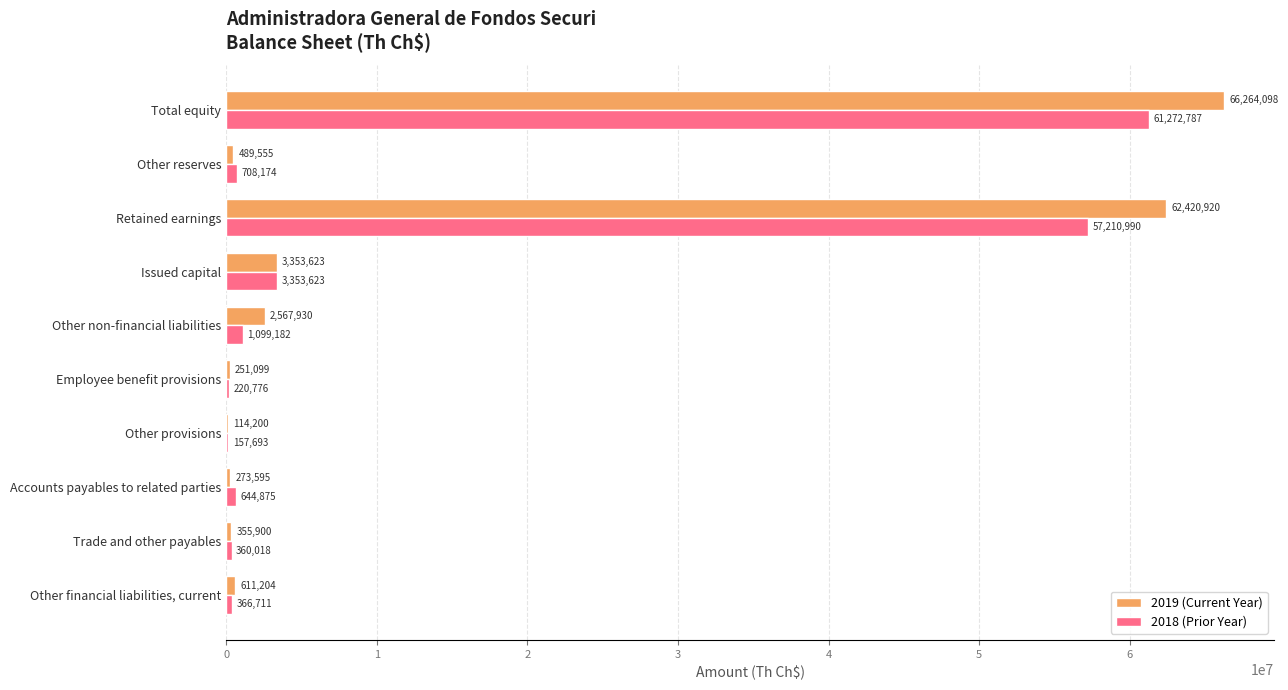

What is the average value of the 2018 (Prior Year) series?

12539483